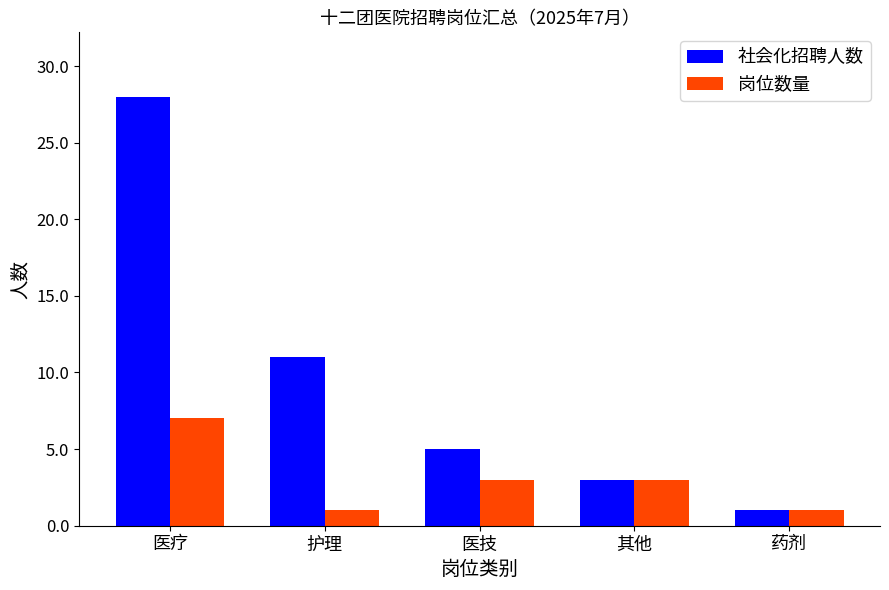

True or false: 社会化招聘人数 has a value of 3 at 其他.

True